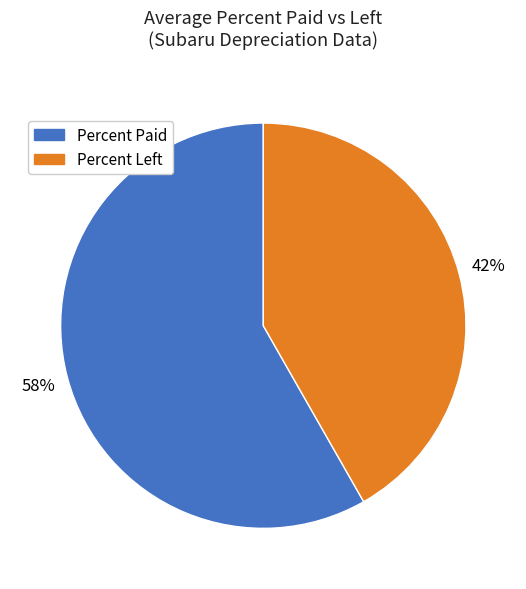

Does Percent Paid represent more than half of the total?

Yes